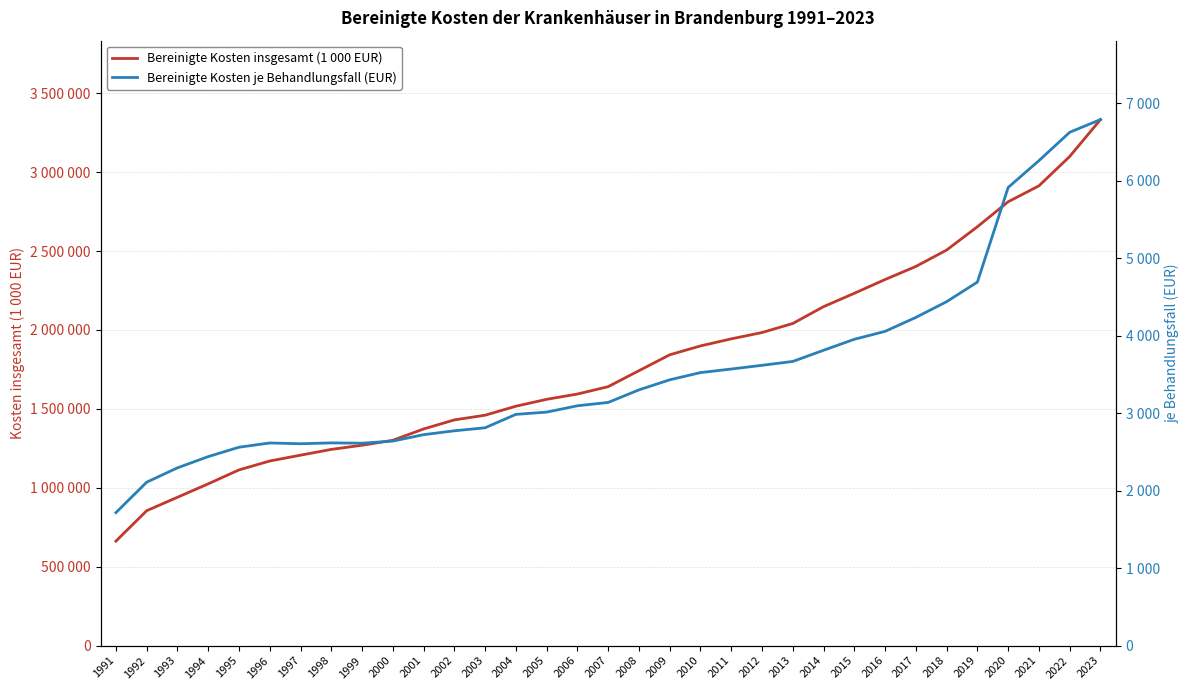

Reading left to right, what are all the values shown in this chart?

Bereinigte Kosten insgesamt (1 000 EUR): 661995	854664	939828	1024942	1113099	1169549	1206512	1243022	1269554	1300707	1372473	1429957	1459689	1516637	1560374	1593842	1640604	1741793	1842359	1898669	1943481	1983383	2040870	2147296	2232223	2319282	2402149	2506034	2653680	2811983	2912796	3098849	3332651
Bereinigte Kosten je Behandlungsfall (EUR): 1716	2109	2294	2439	2560	2615	2605	2616	2612	2639	2722	2772	2811	2984	3013	3095	3138	3300	3430	3523	3569	3617	3667	3811	3953	4055	4235	4438	4691	5912	6258	6624	6788